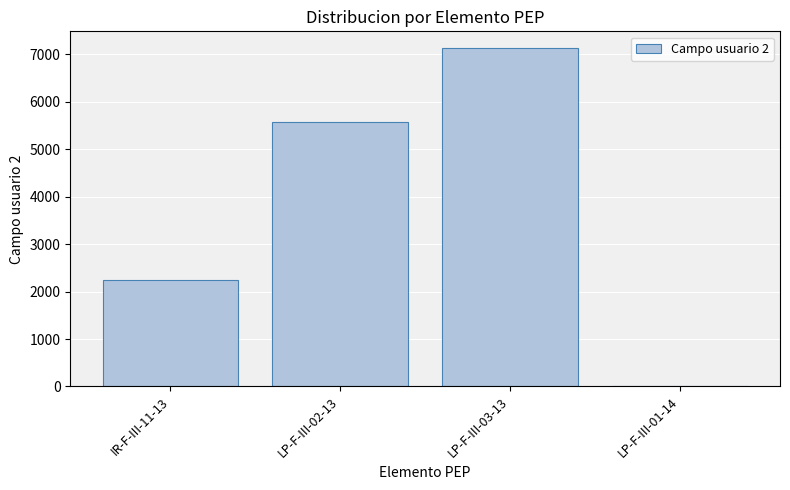

The chart shows a value of 5570 at LP-F-III-02-13. True or false?

True